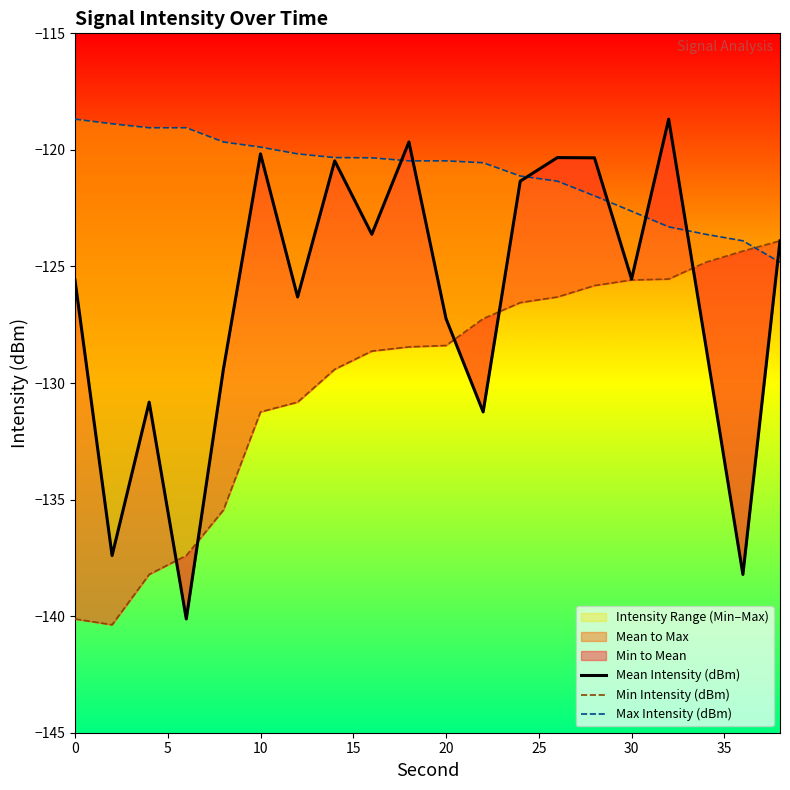

What is the minimum value shown in the chart?

-140.4